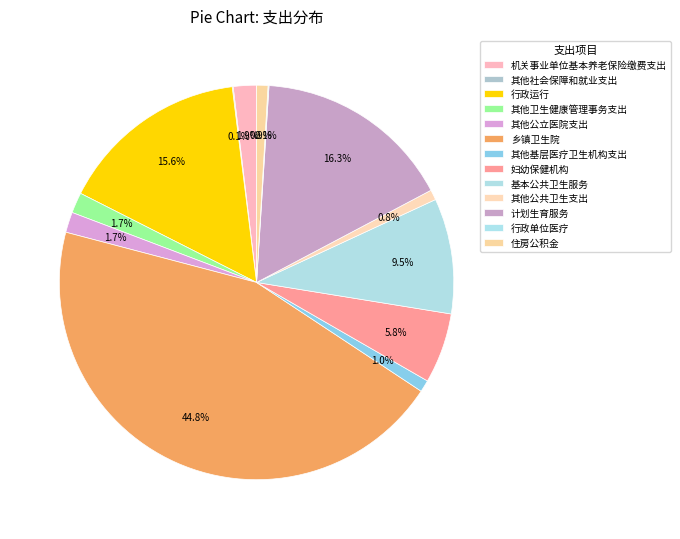

Count the number of slices in the pie.

13